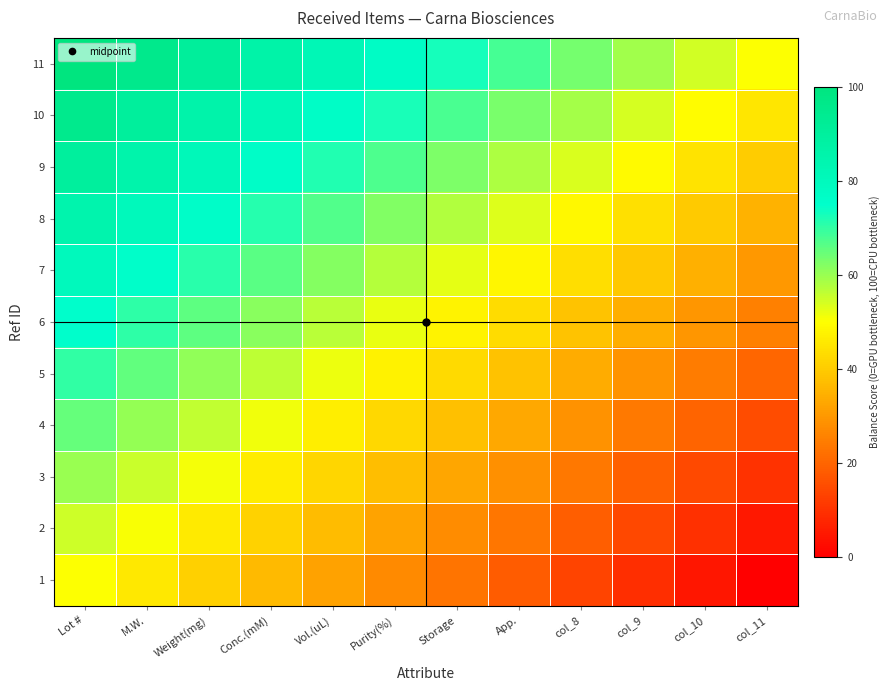

Between Conc.(mM) and Purity(%), which is larger?

Conc.(mM)